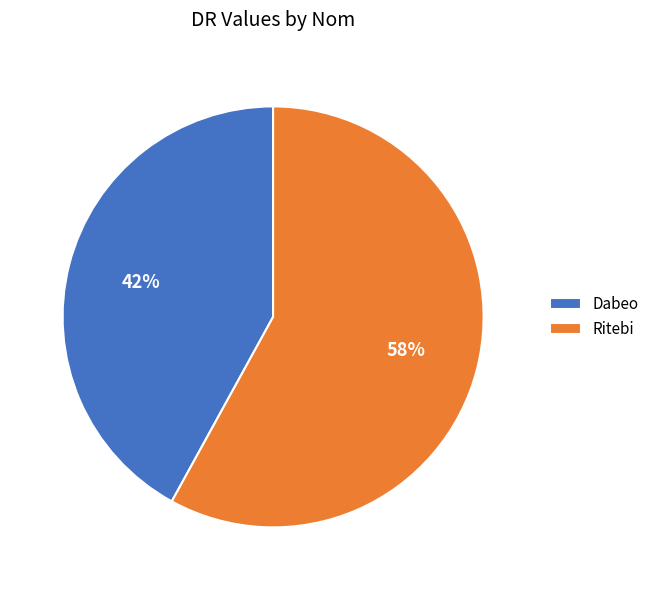

Is it true that Ritebi is 58% of the pie?

True